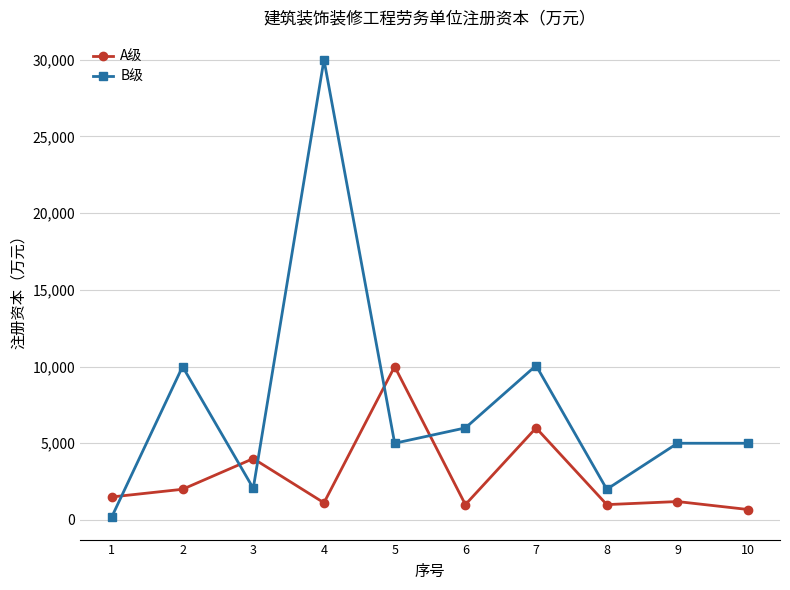

Where is the first local minimum for B级?

3